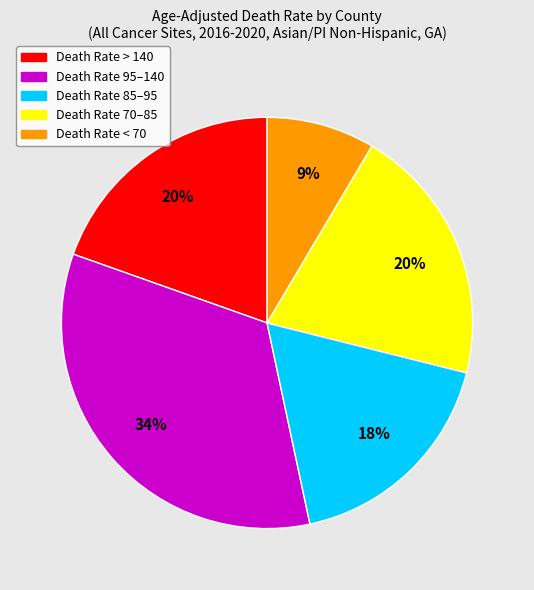

To the nearest percent, what is the difference between the largest and smallest slice percentages?

25%